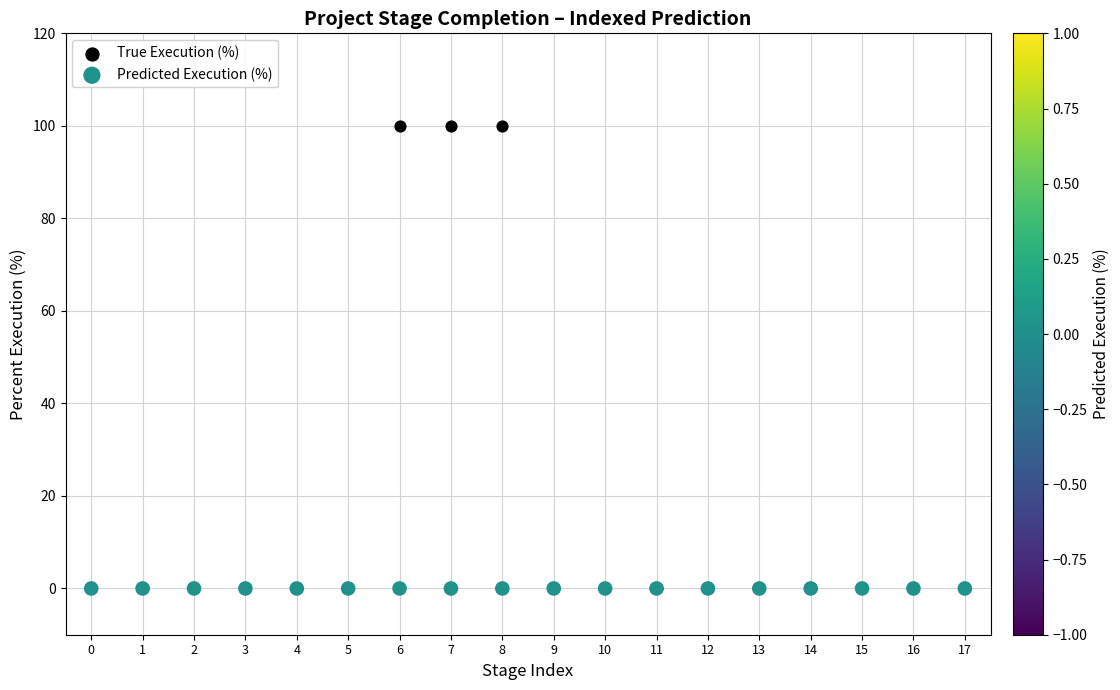

What are all the series names shown in the legend?

True Execution (%), Predicted Execution (%)